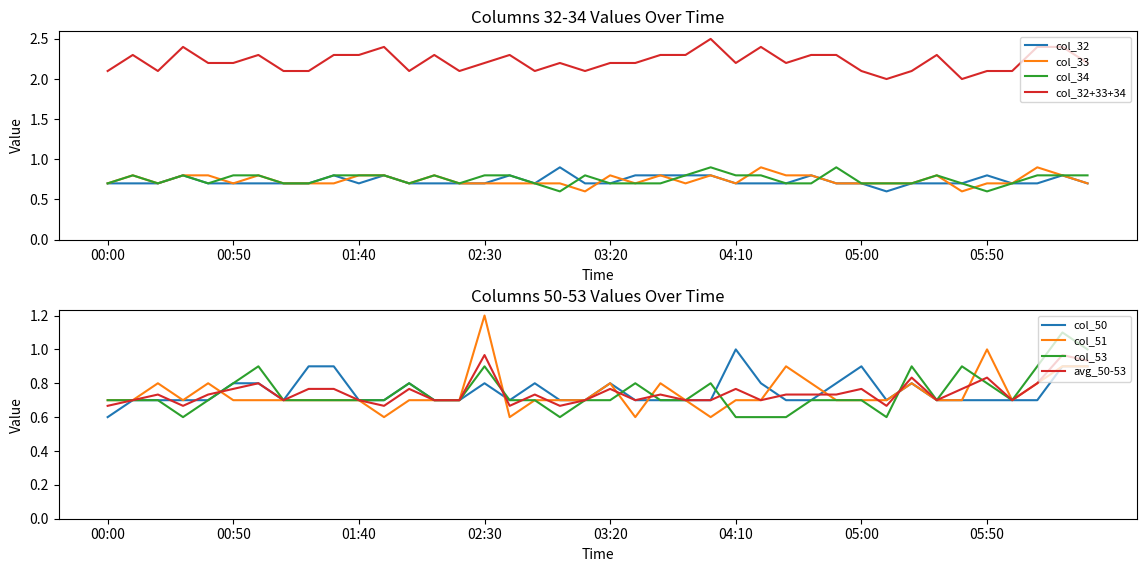

True or false: col_51 and col_32 intersect in this chart.

True